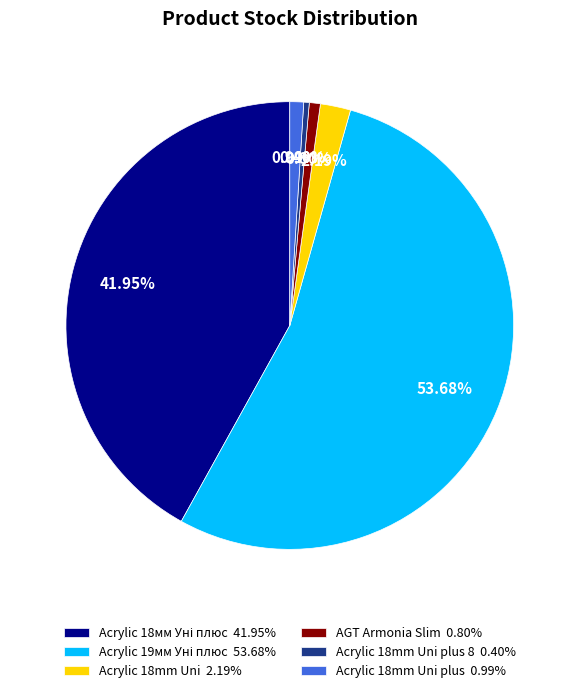

Does Acrylic 18mm Uni plus 8 0.40% represent more than half of the total?

No